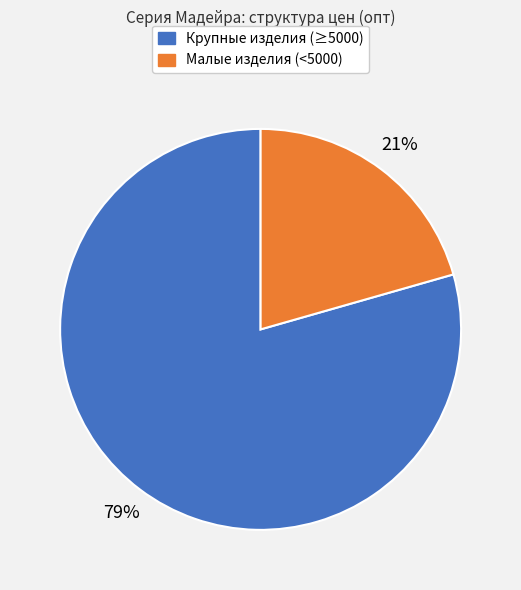

To the nearest percent, what is the average slice percentage?

50%